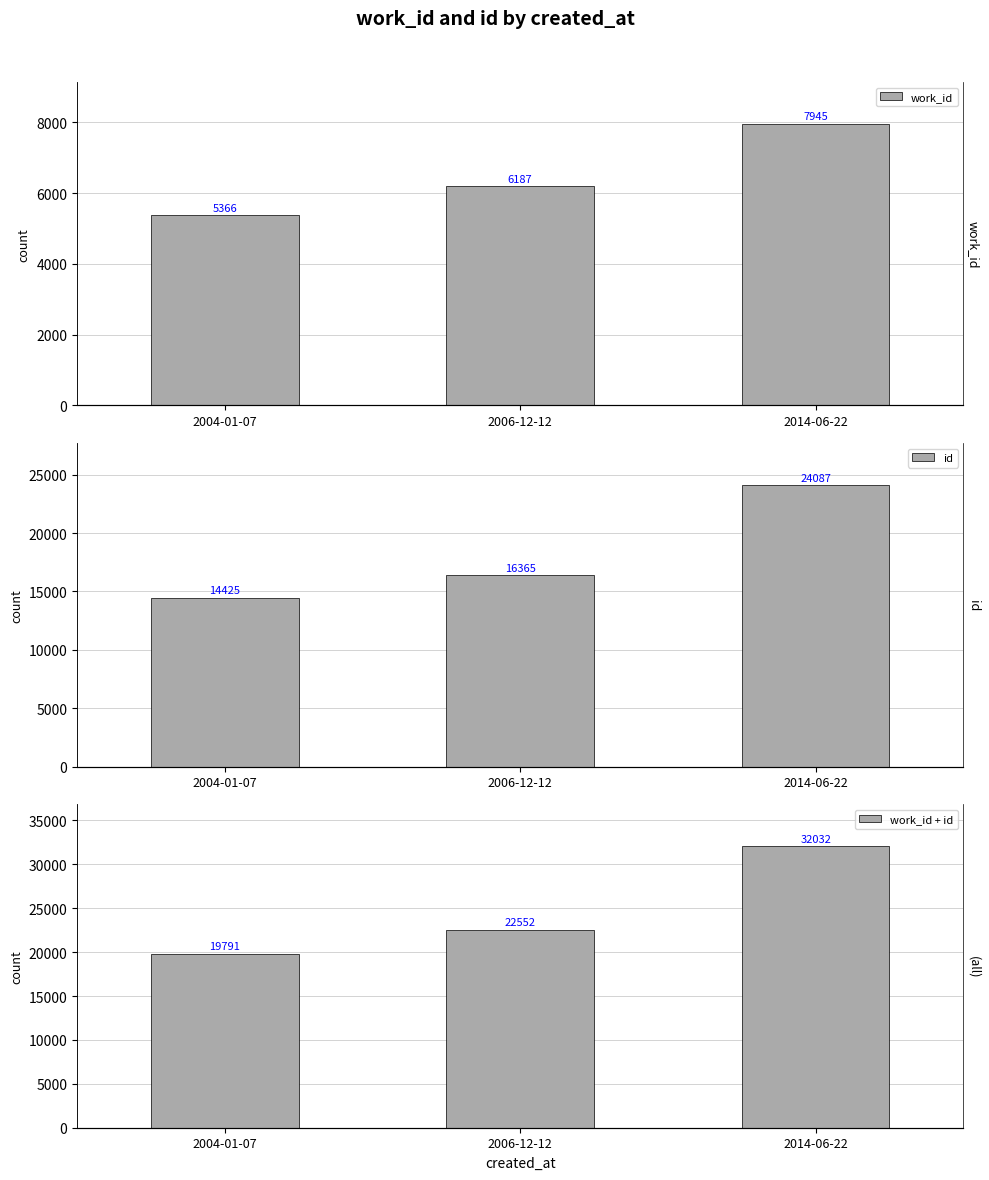

List the labels in order of work_id + id value, largest first.

2014-06-22, 2006-12-12, 2004-01-07